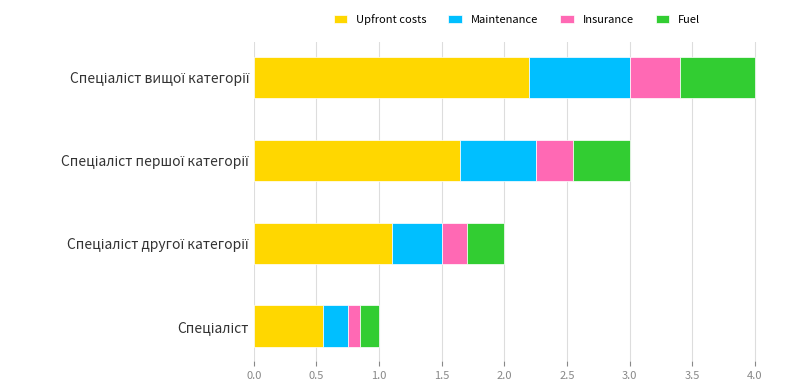

What is the difference between the second highest and minimum values in the Upfront costs series?

1.1